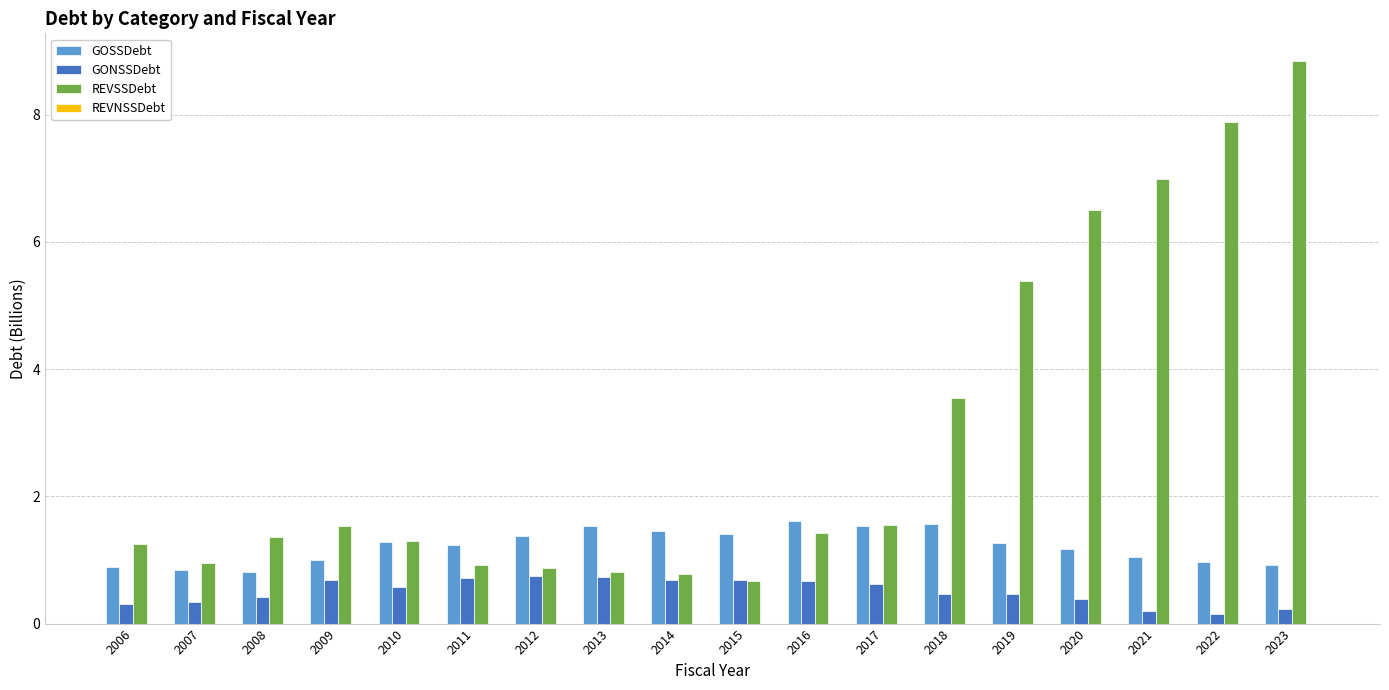

Are the bars horizontal?

No